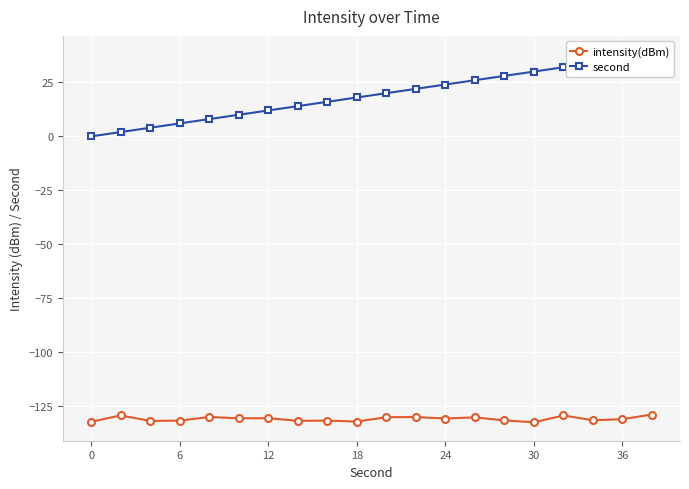

Reading left to right, transcribe all the data shown in this chart.

intensity(dBm): -132.1	-129.2	-131.7	-131.6	-129.9	-130.5	-130.5	-131.7	-131.6	-132.0	-130.0	-129.9	-130.6	-130.1	-131.5	-132.4	-129.2	-131.4	-130.9	-128.8
second: 0.0	2.0	4.0	6.0	8.0	10.0	12.0	14.0	16.0	18.0	20.0	22.0	24.0	26.0	28.0	30.0	32.0	34.0	36.0	38.0